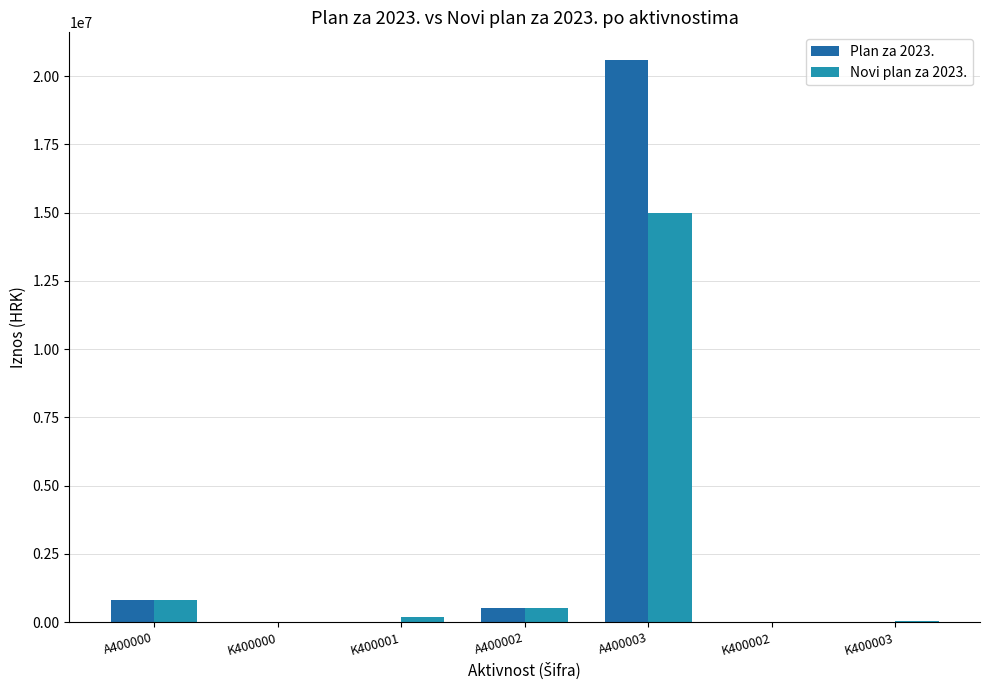

At which label does Plan za 2023. first exceed 8030?

A400000